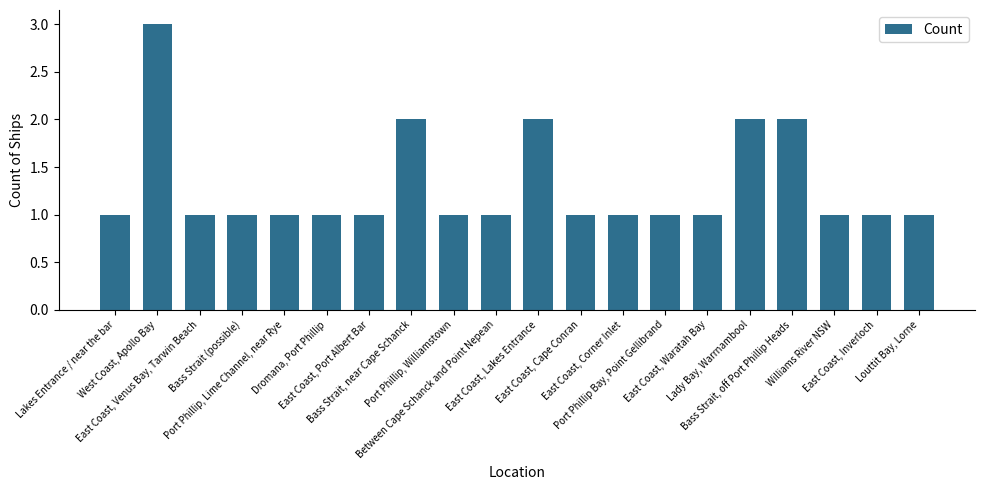

True or false: the data shows 2 at East Coast, Cape Conran.

False